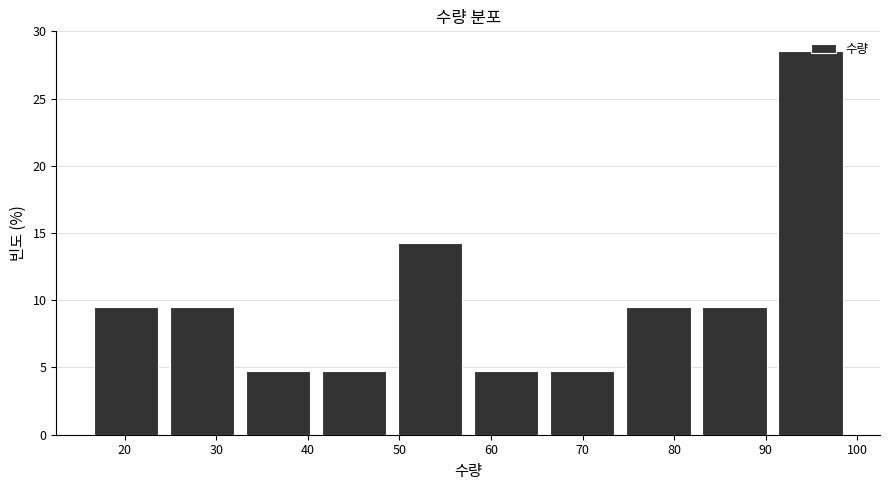

What is the height of the bar covering 16.0 to 24.3 on the x-axis? Neither the bar edges nor the heights are printed on the chart, so give them approximately, as read against the axes.

9.5